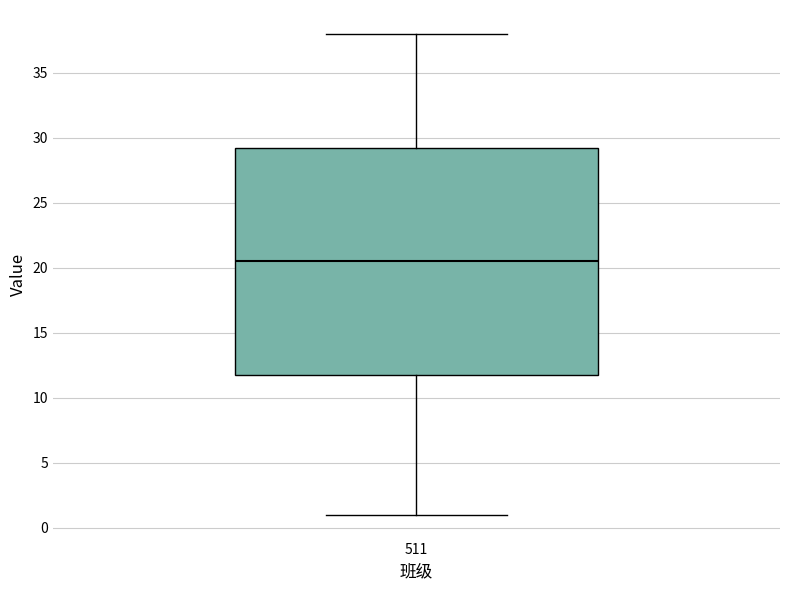

Transcribe this box plot: give where the median line is, the range the box spans, and where the two whiskers end, as read against the y-axis. The values are not printed on the chart, so give them approximately, as read against the axis.

median 20.5, box 12.0 to 29.5, whiskers 1.0 to 38.0